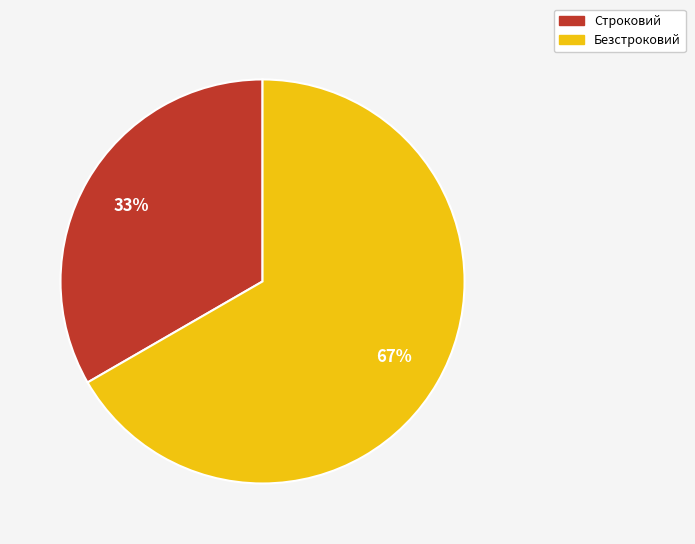

To the nearest percent, what percentage of the pie is Безстроковий?

67%